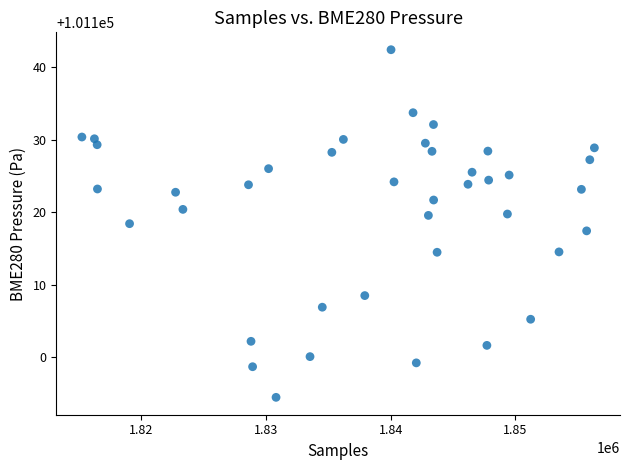

What is the range of Y values (max minus min)?

47.9